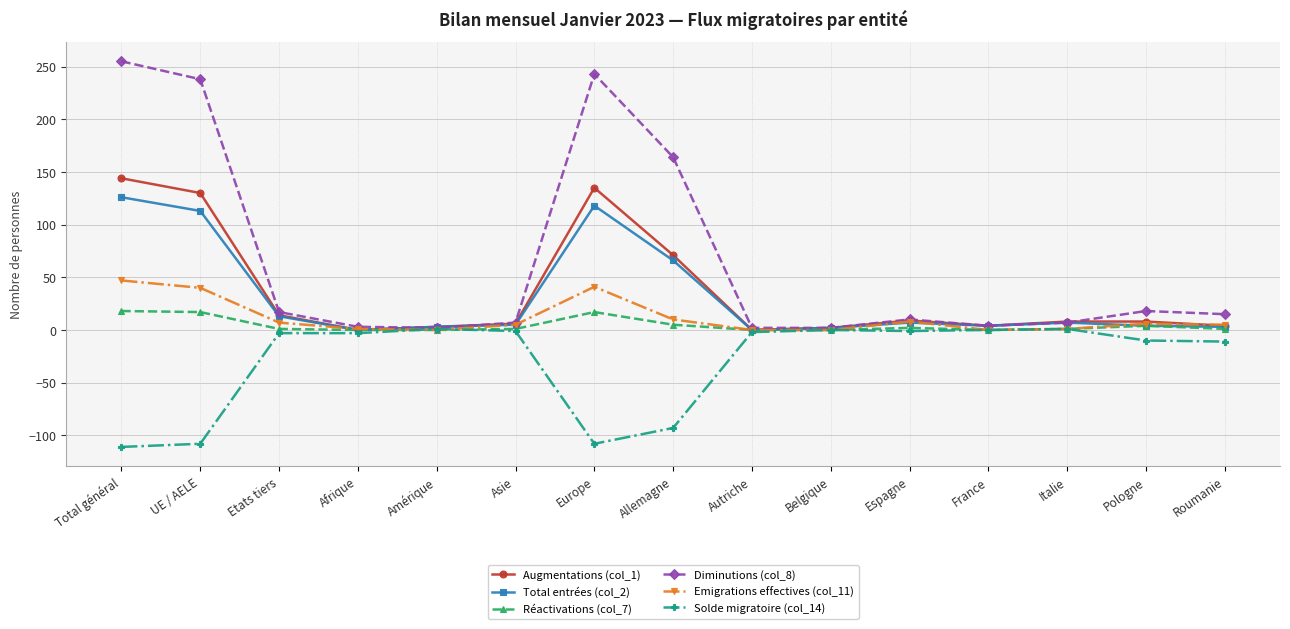

At which label does Diminutions (col_8) first exceed 10?

Total général